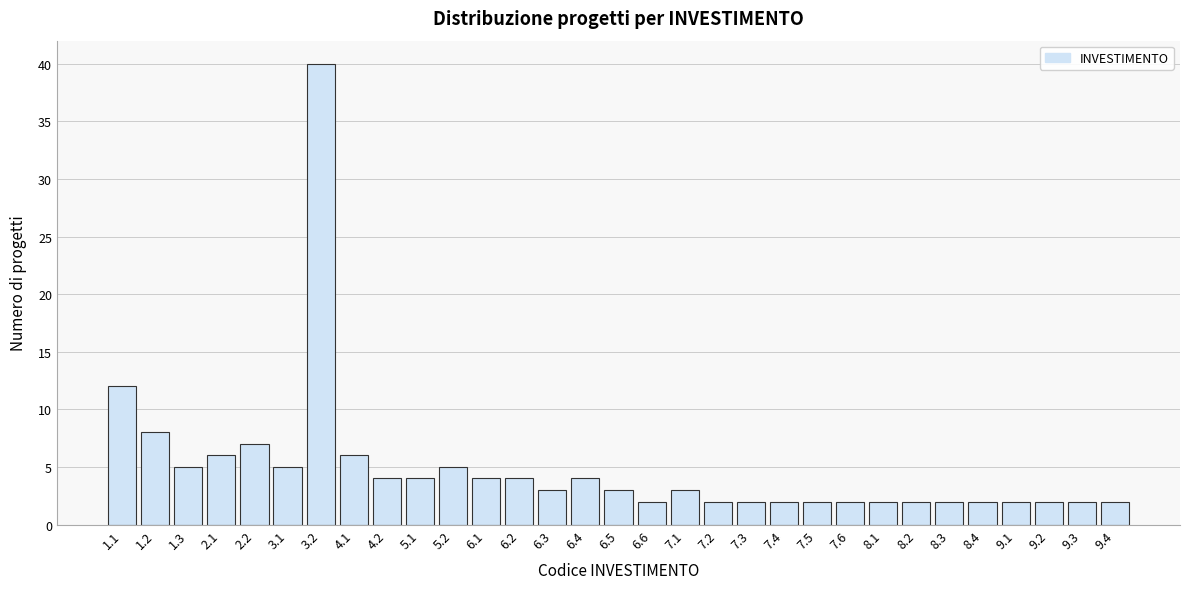

The value at 7.1 is 3. True or false?

True